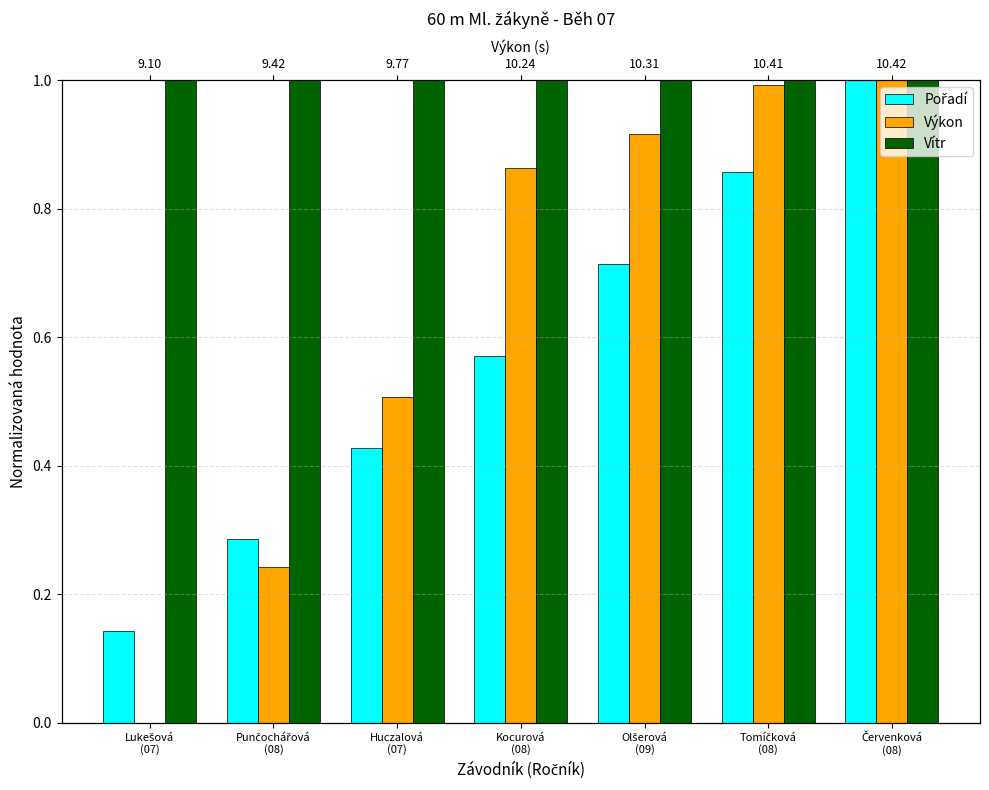

Which series has the largest range (max minus min)?

Výkon